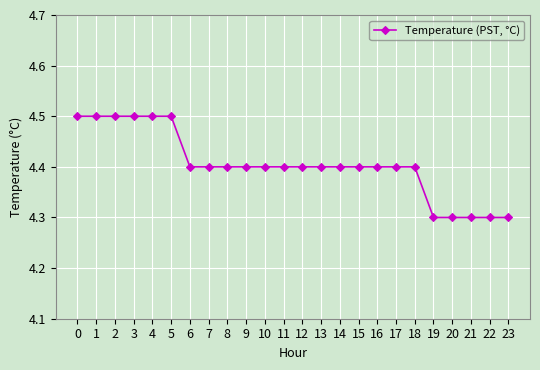

Reading left to right, list all the values displayed in this chart.

0=4.5	1=4.5	2=4.5	3=4.5	4=4.5	5=4.5	6=4.4	7=4.4	8=4.4	9=4.4	10=4.4	11=4.4	12=4.4	13=4.4	14=4.4	15=4.4	16=4.4	17=4.4	18=4.4	19=4.3	20=4.3	21=4.3	22=4.3	23=4.3